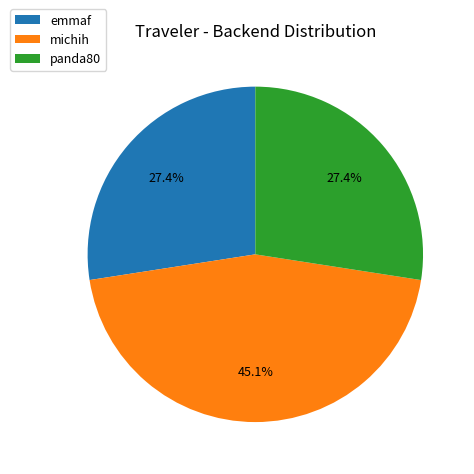

To the nearest percent, what is the average slice percentage?

33%